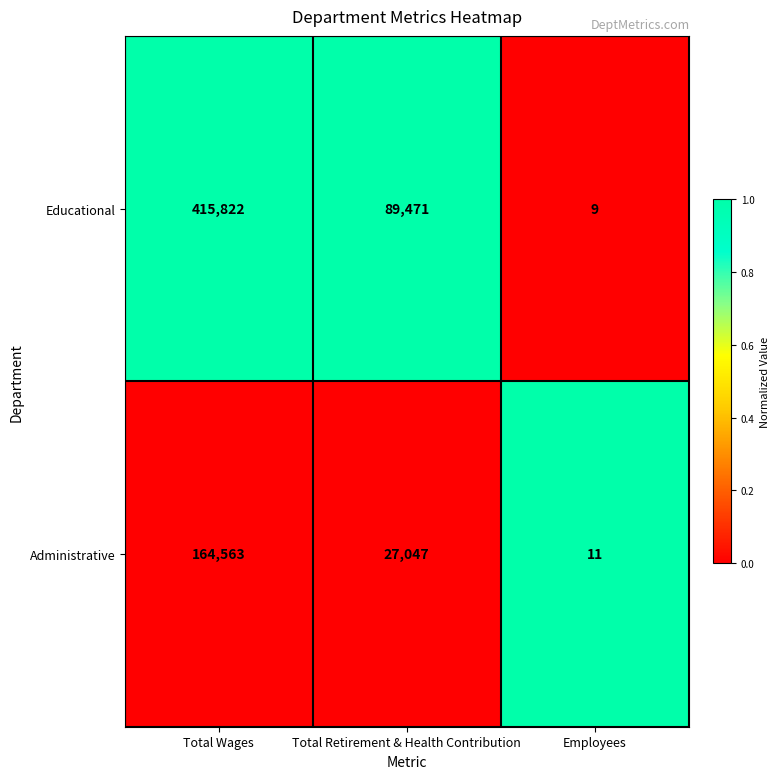

The Educational series shows 415822 at Total Wages. True or false?

True